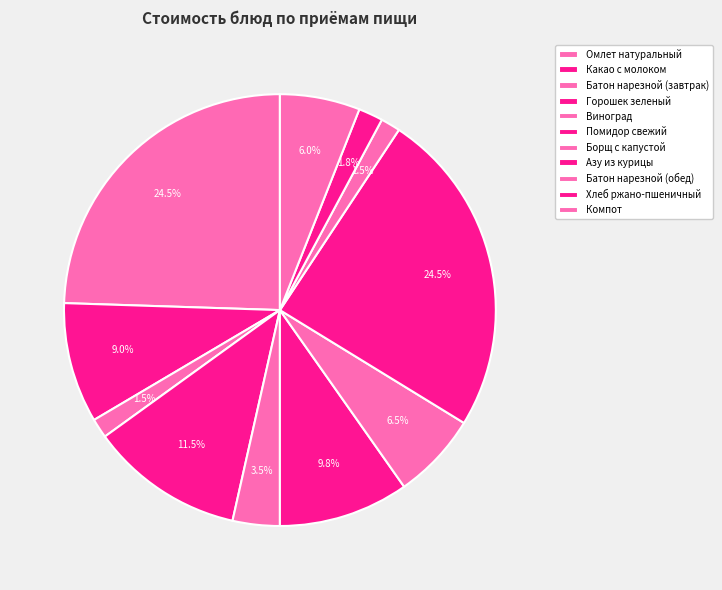

What is the ratio of the value at Компот to the value at Помидор свежий?

0.6